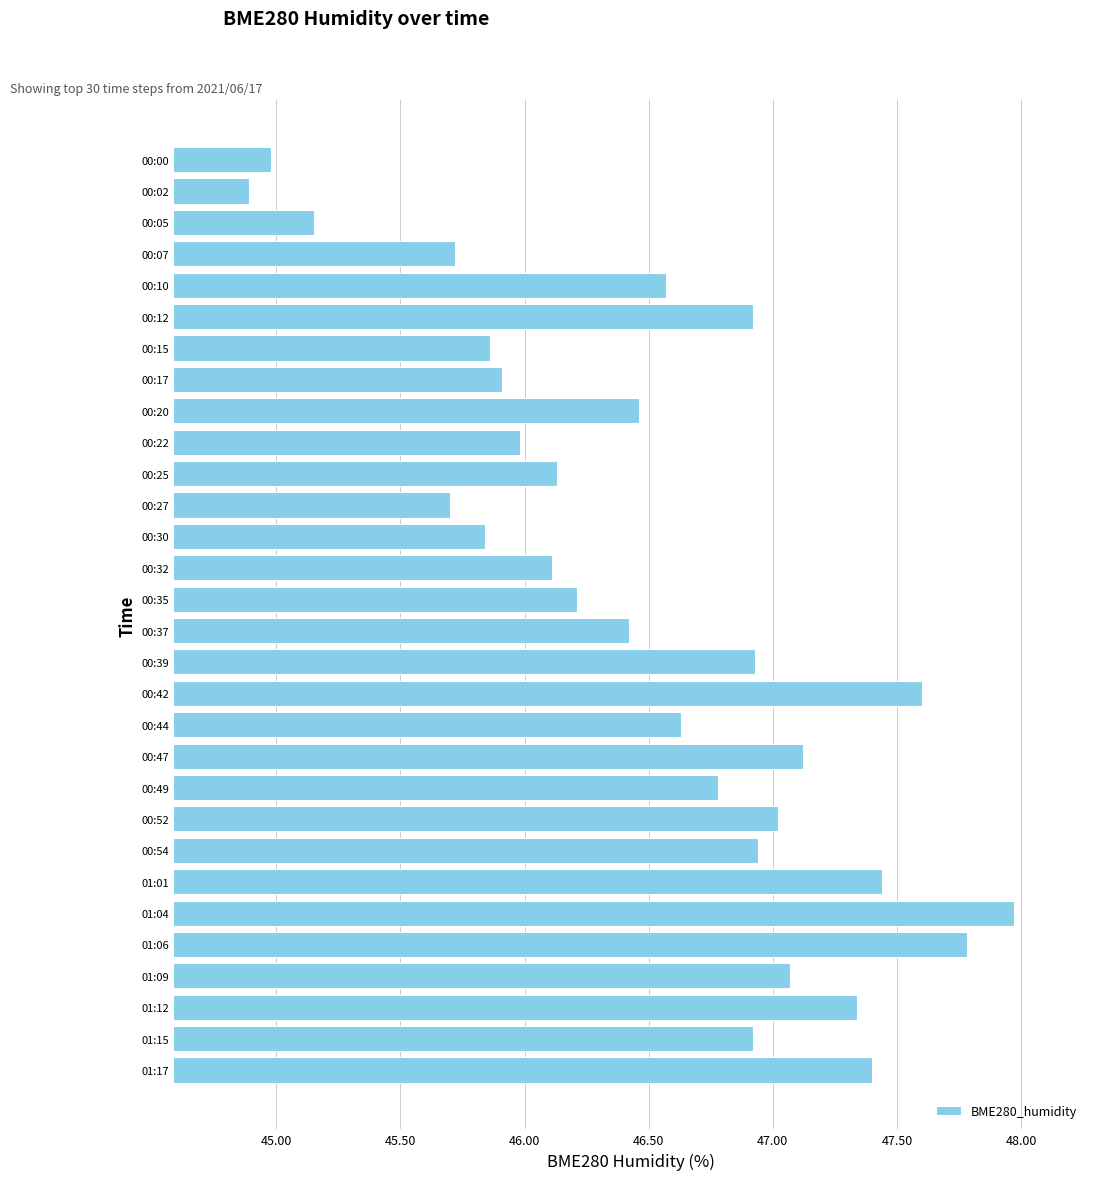

What is the greatest value displayed?

48.0